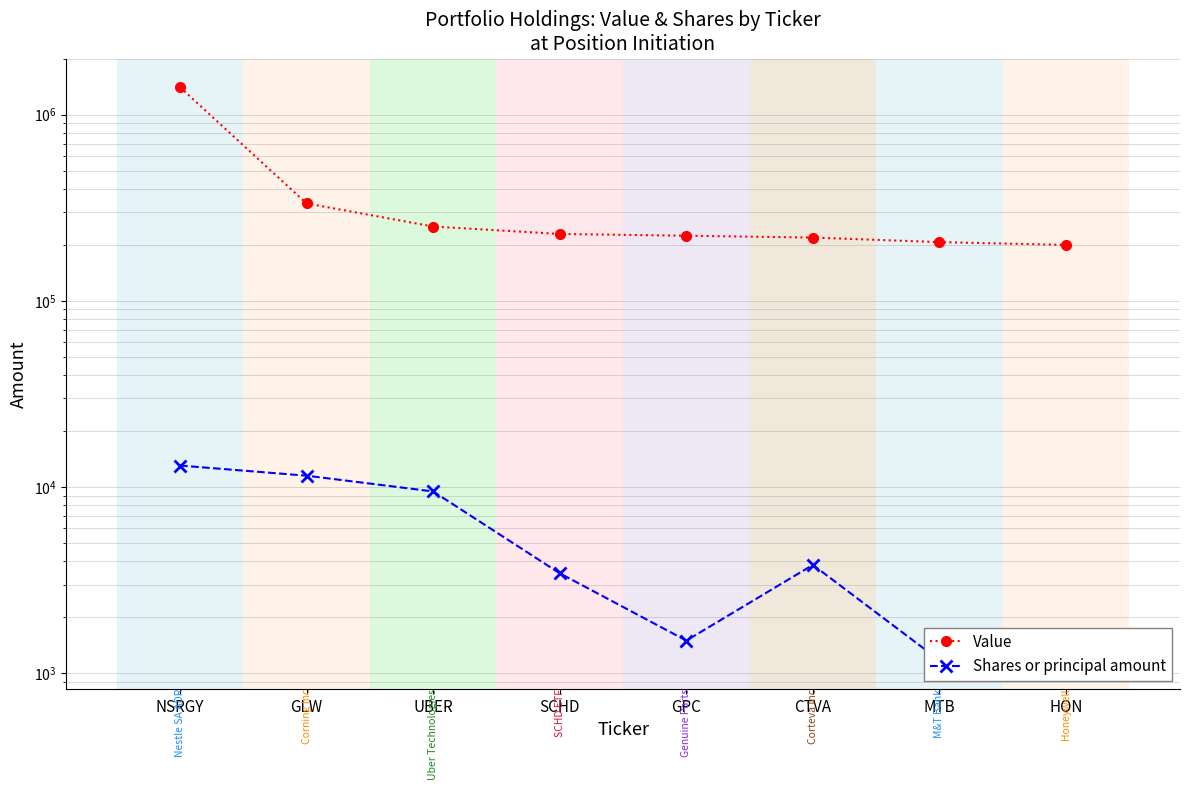

List the series in order of their peak value, lowest first.

Shares or principal amount, Value